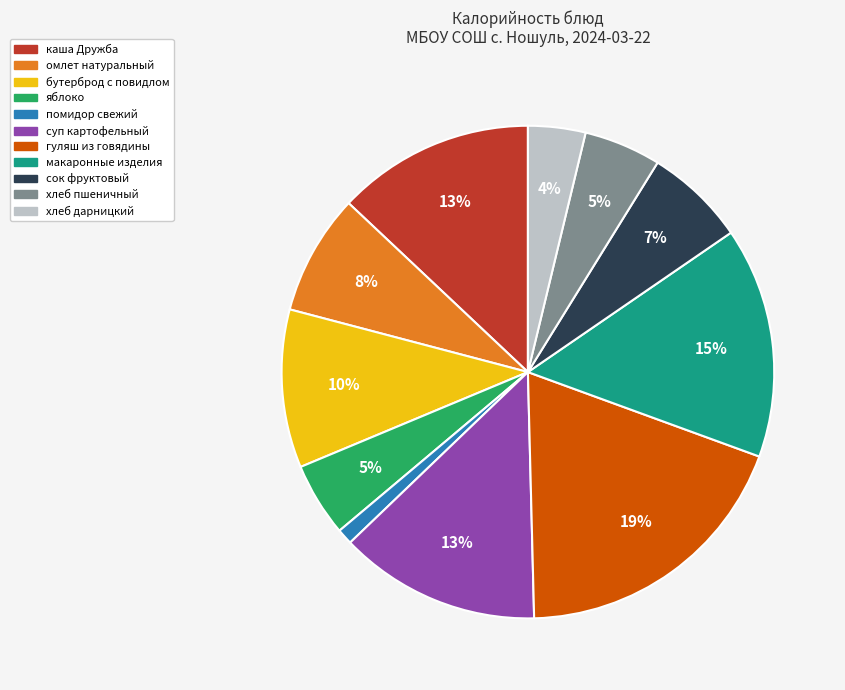

Combined, do каша Дружба and яблоко account for over 50%?

No